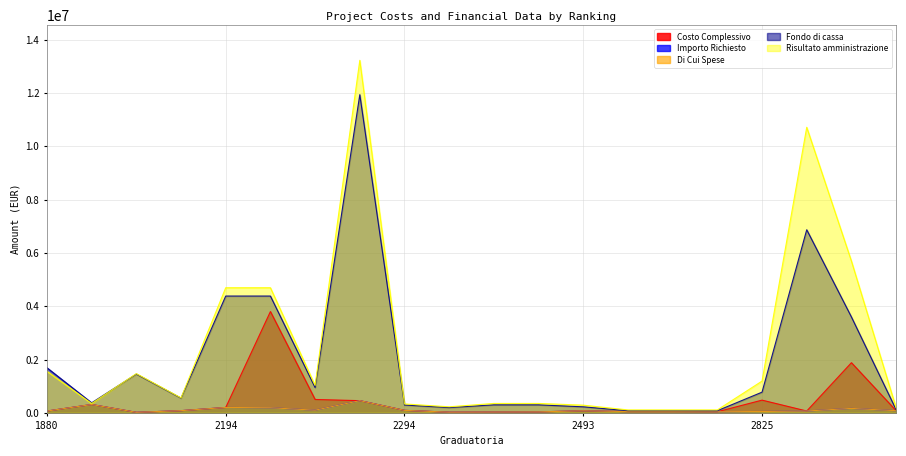

How many data points in Fondo di cassa are less than 549621?

10